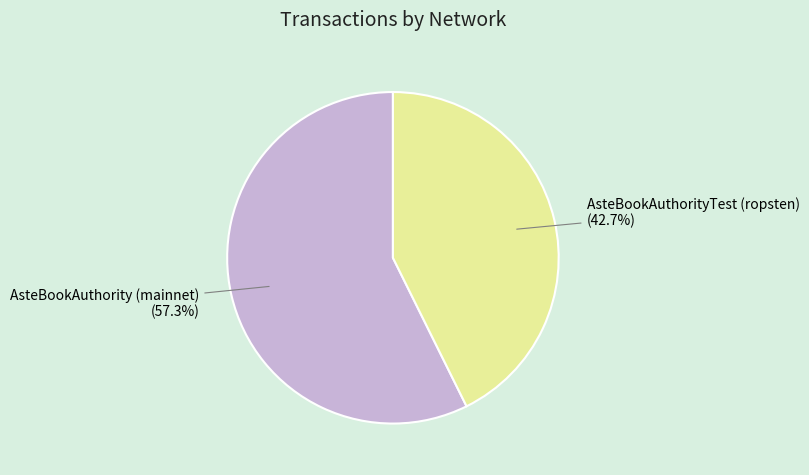

How many segments does this pie chart have?

2